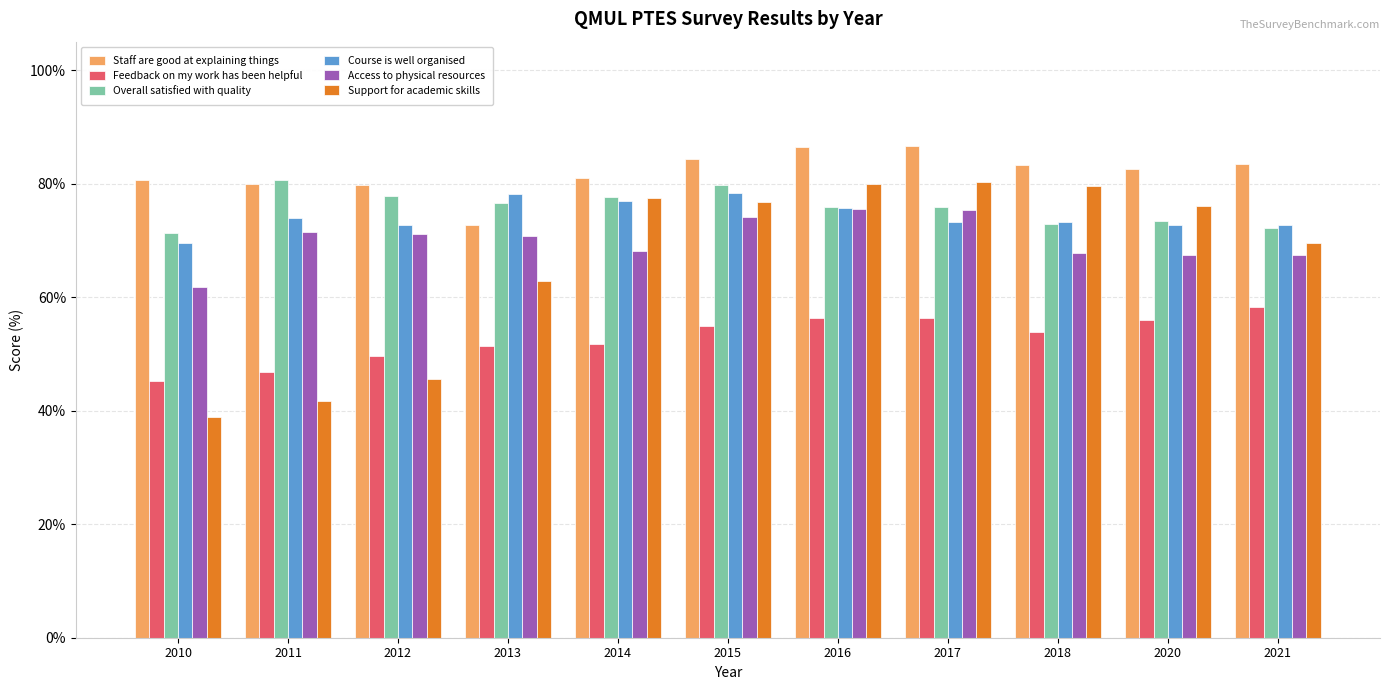

What is the average value of the Overall satisfied with quality series?

75.8